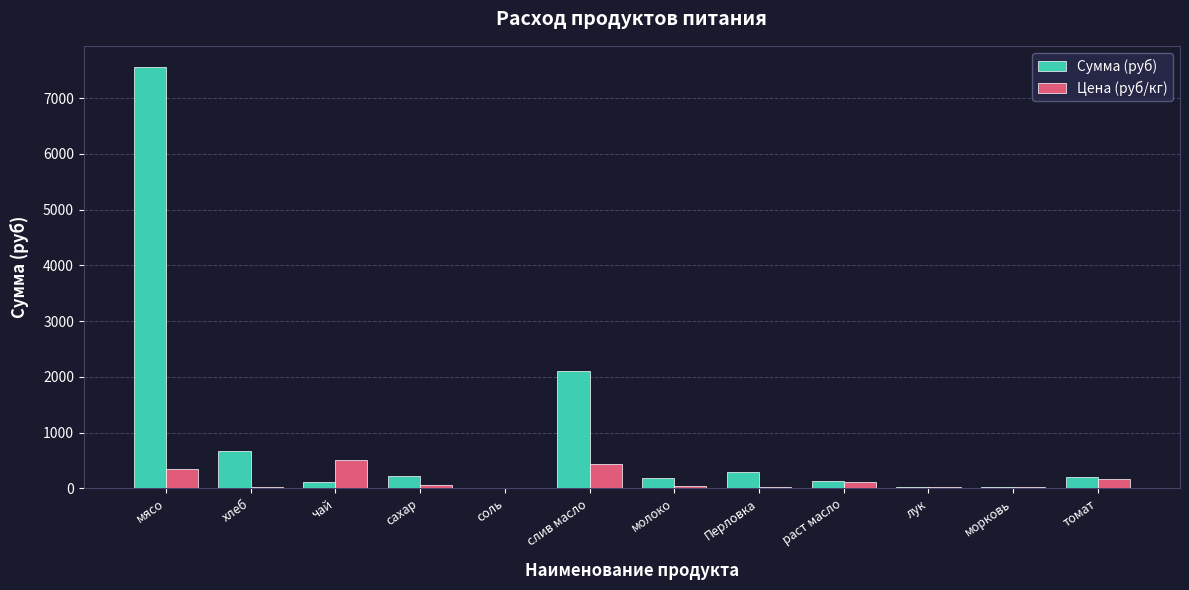

What is the sum of the Цена (руб/кг) values at слив масло and мясо?

788.9